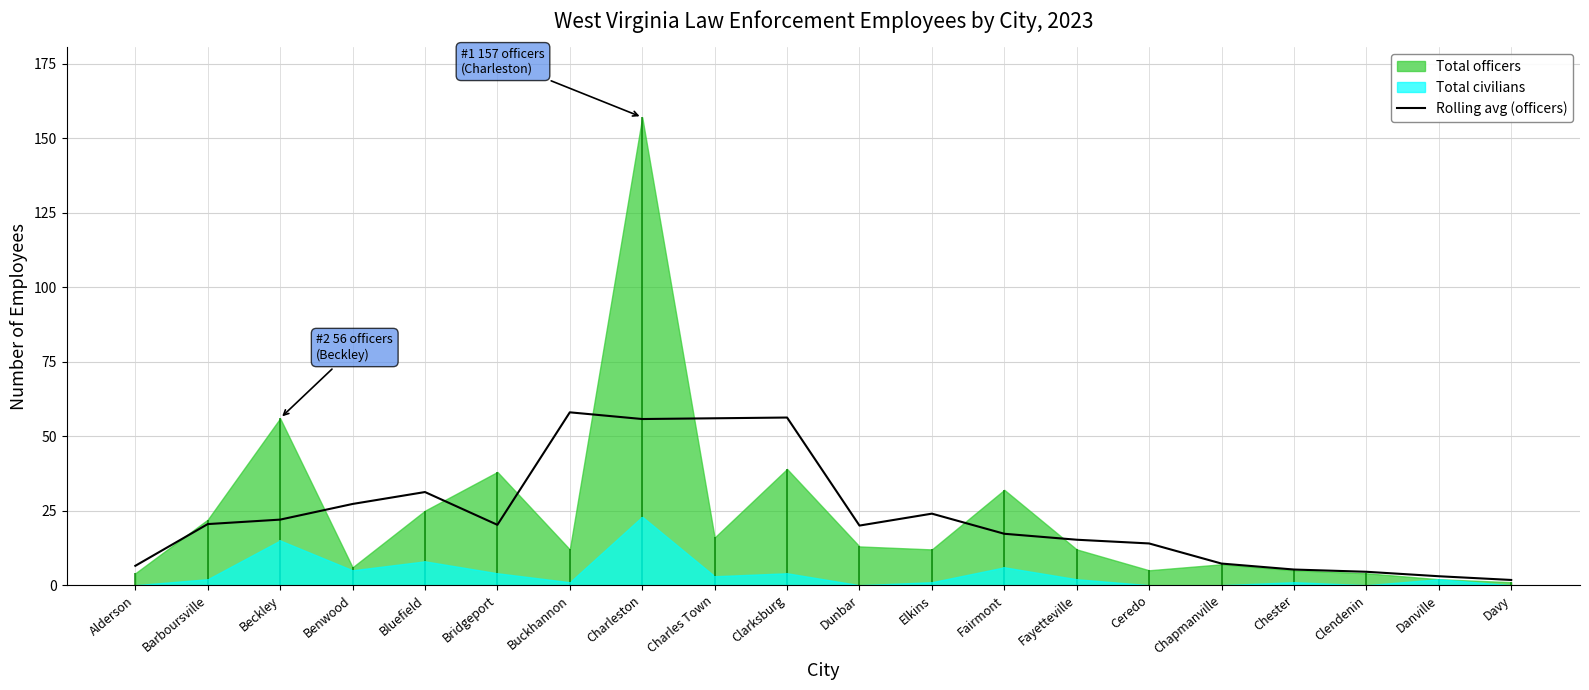

True or false: the data shows 15.2 at Fayetteville.

True